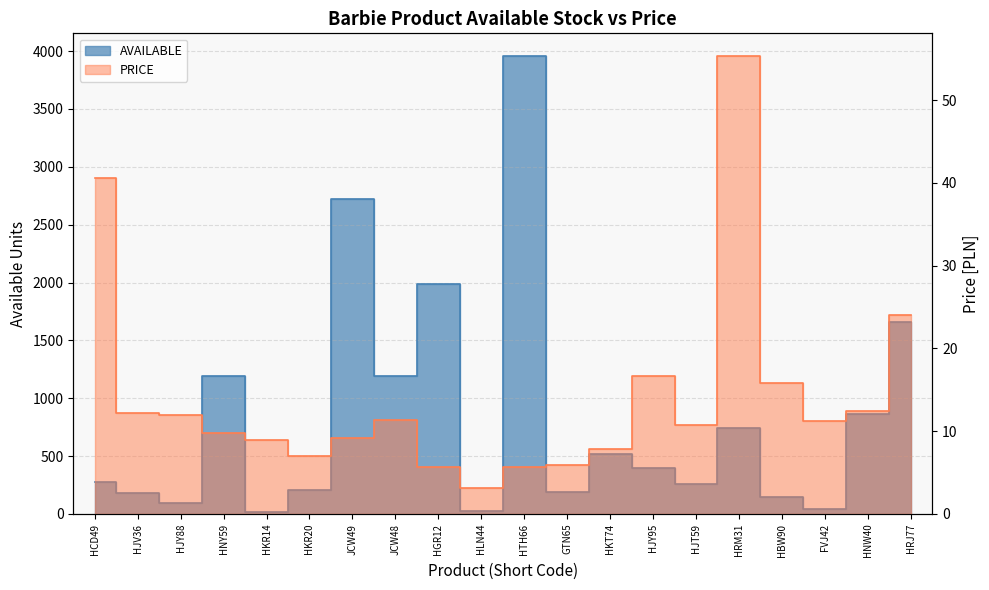

Reading right to left, list all the values displayed in this chart.

AVAILABLE: 1656.0	865.0	46.0	146.0	744.0	255.0	395.0	514.0	192.0	3956.0	30.0	1985.0	1196.0	2723.0	206.0	20.0	1194.0	93.0	181.0	279.0
PRICE: 24.1	12.4	11.3	15.8	55.3	10.8	16.6	7.8	5.9	5.6	3.1	5.6	11.4	9.2	7.0	8.9	9.8	11.9	12.2	40.5